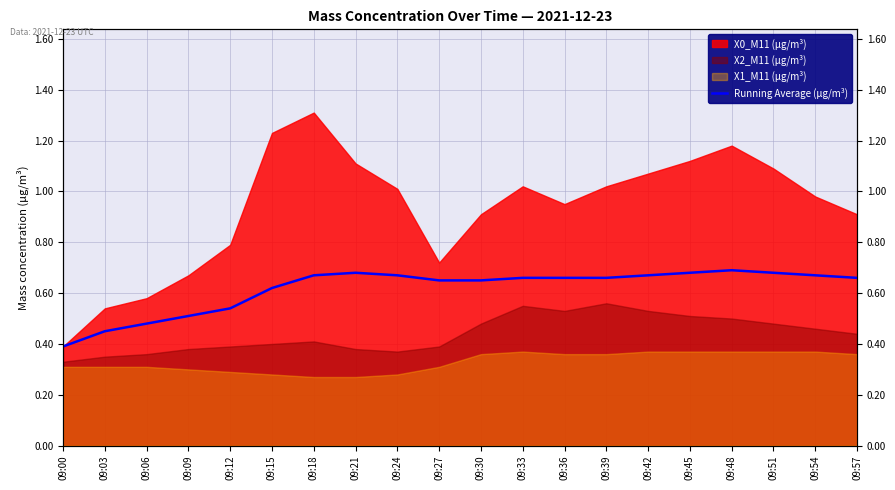

Reading left to right, what are all the values shown in this chart?

0.4	0.5	0.5	0.5	0.5	0.6	0.7	0.7	0.7	0.7	0.7	0.7	0.7	0.7	0.7	0.7	0.7	0.7	0.7	0.7